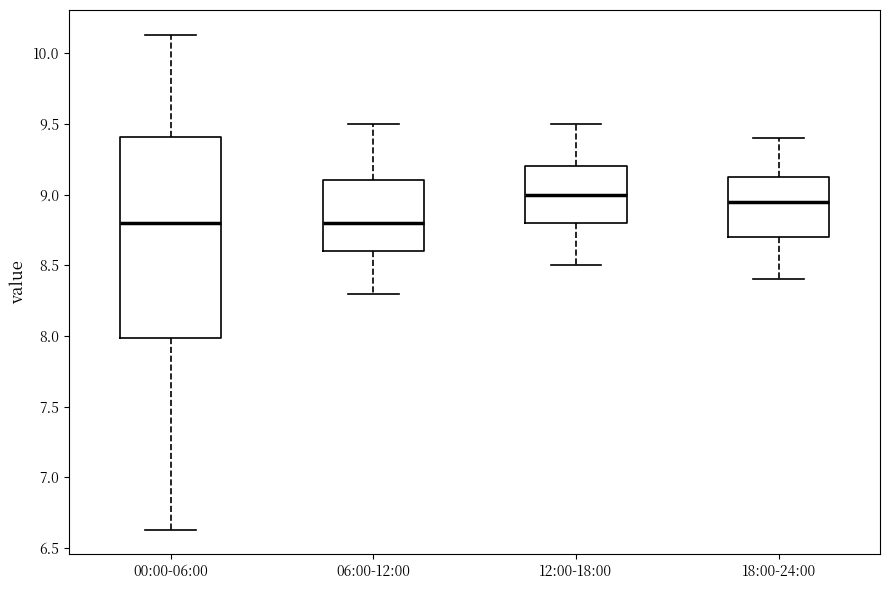

Reading left to right, read every box against the y-axis: the position of its median line, the range the box covers, and the ends of its whiskers. The values are not printed on the chart, so give them approximately, as read against the axis.

00:00-06:00: median 8.80, box 8.00 to 9.40, whiskers 6.65 to 10.15
06:00-12:00: median 8.80, box 8.60 to 9.10, whiskers 8.30 to 9.50
12:00-18:00: median 9.00, box 8.80 to 9.20, whiskers 8.50 to 9.50
18:00-24:00: median 8.95, box 8.70 to 9.15, whiskers 8.40 to 9.40